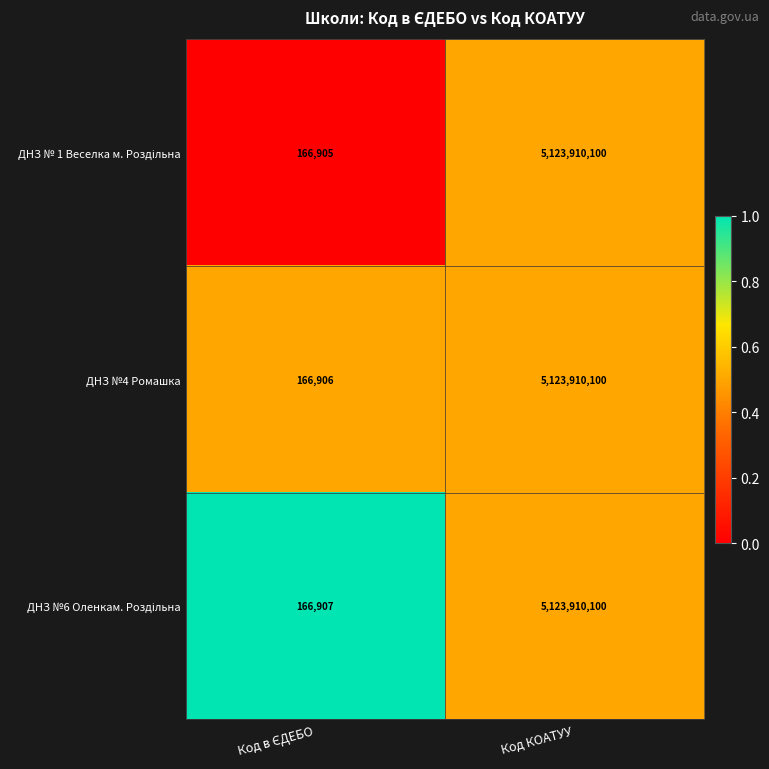

What is the total value across all series at Код КОАТУУ?

15371730300